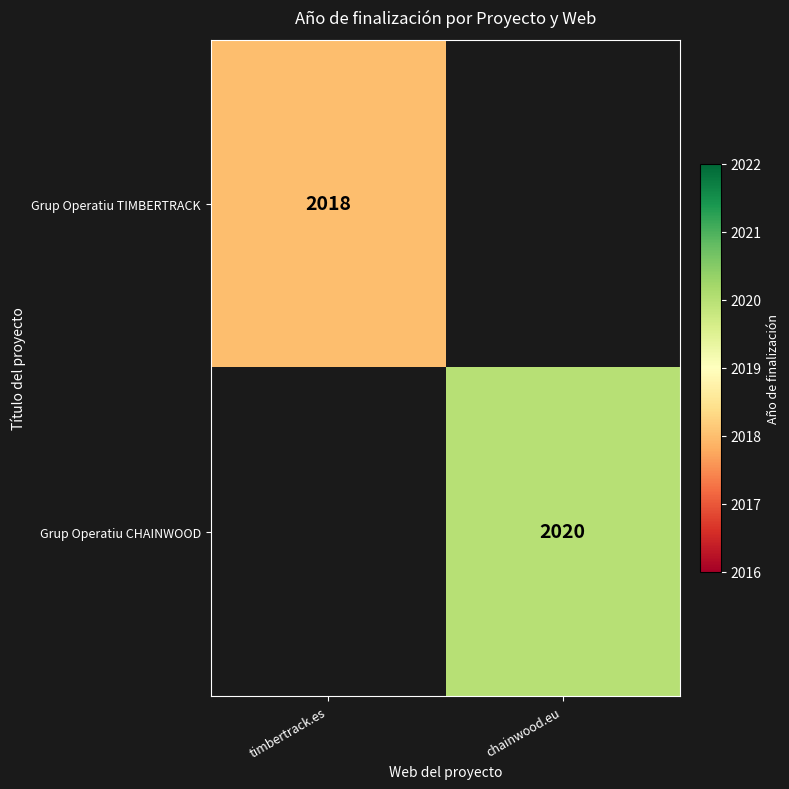

What is the greatest value displayed?

2020.0